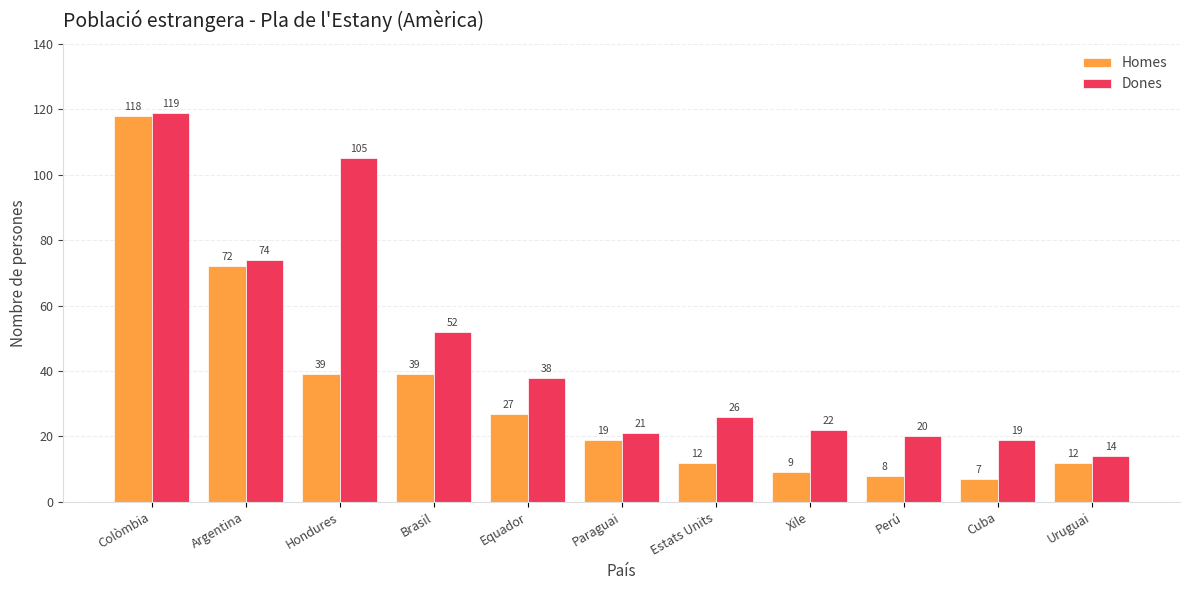

What is the average value of the Homes series?

33